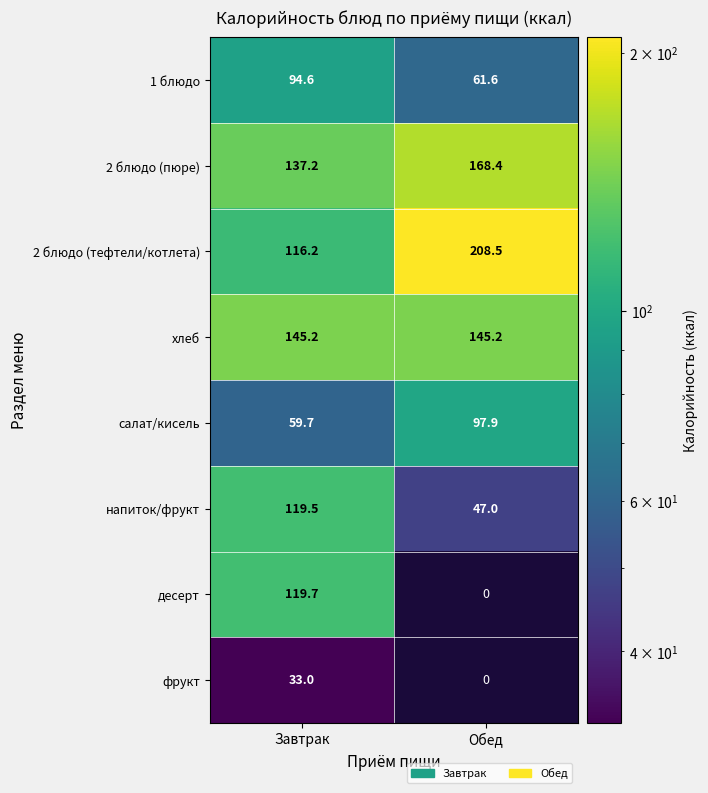

What is the difference between the 1 блюдо values at Обед and Завтрак?

33.0